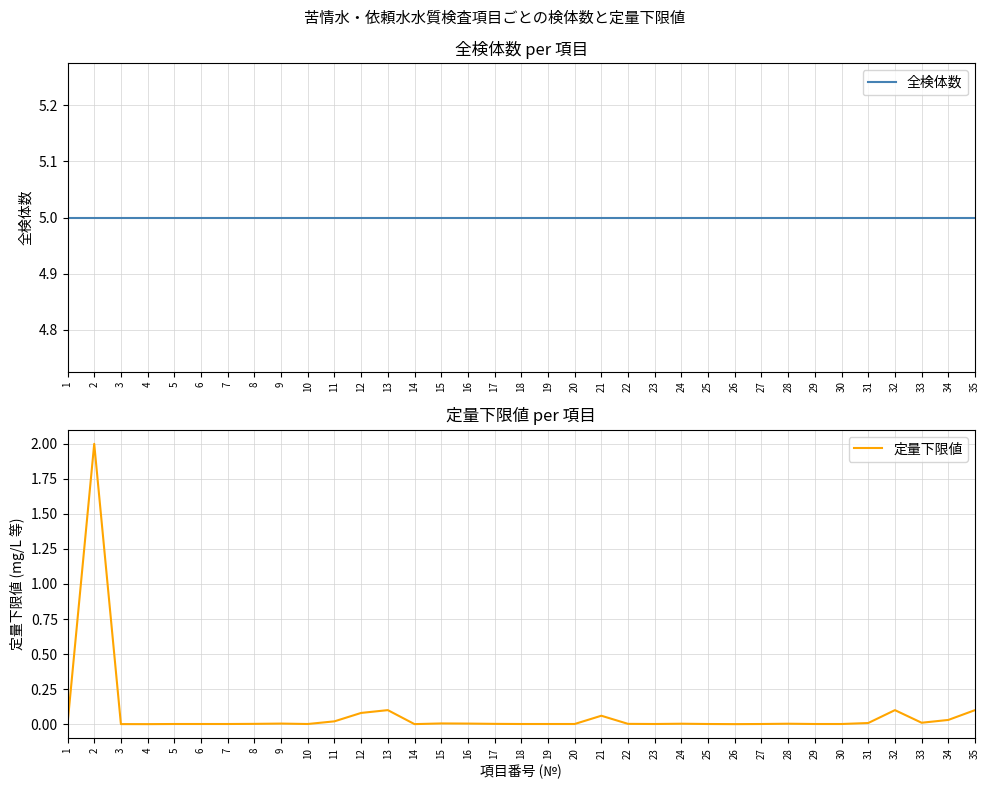

Reading left to right, extract all data points from this chart.

全検体数: 5.0	5.0	5.0	5.0	5.0	5.0	5.0	5.0	5.0	5.0	5.0	5.0	5.0	5.0	5.0	5.0	5.0	5.0	5.0	5.0	5.0	5.0	5.0	5.0	5.0	5.0	5.0	5.0	5.0	5.0	5.0	5.0	5.0	5.0	5.0
定量下限値: 0.0	2.0	0.0	0.0	0.0	0.0	0.0	0.0	0.0	0.0	0.0	0.1	0.1	0.0	0.0	0.0	0.0	0.0	0.0	0.0	0.1	0.0	0.0	0.0	0.0	0.0	0.0	0.0	0.0	0.0	0.0	0.1	0.0	0.0	0.1